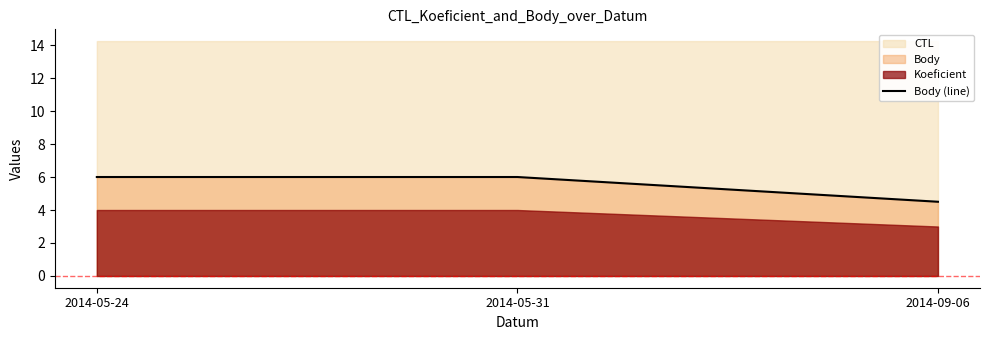

Rank the categories by value from highest to lowest.

2014-05-24, 2014-05-31, 2014-09-06